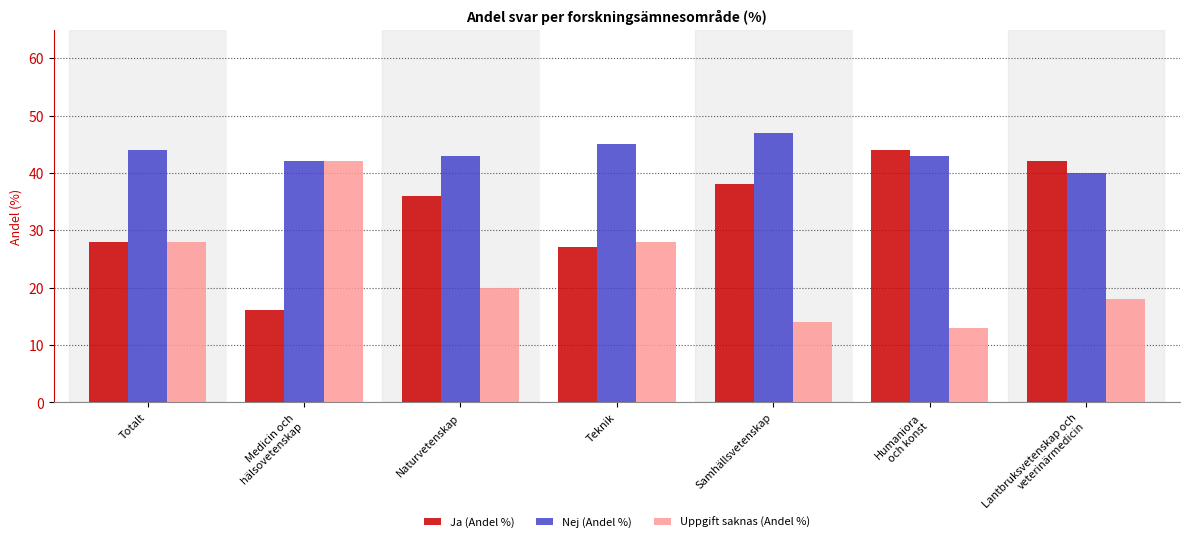

List the series in order of their overall mean, highest first.

Nej (Andel %), Ja (Andel %), Uppgift saknas (Andel %)